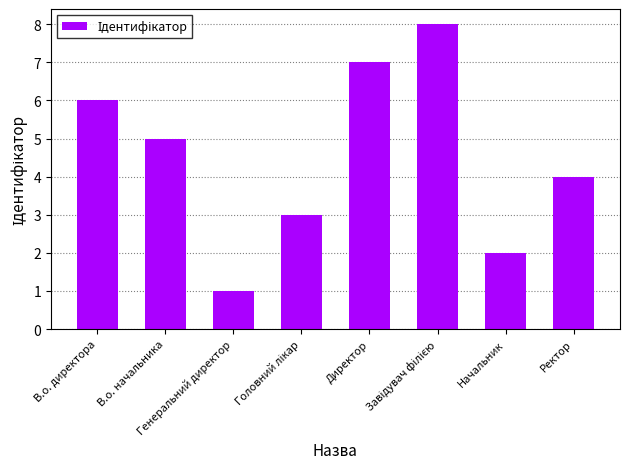

What is the sum of all values?

36